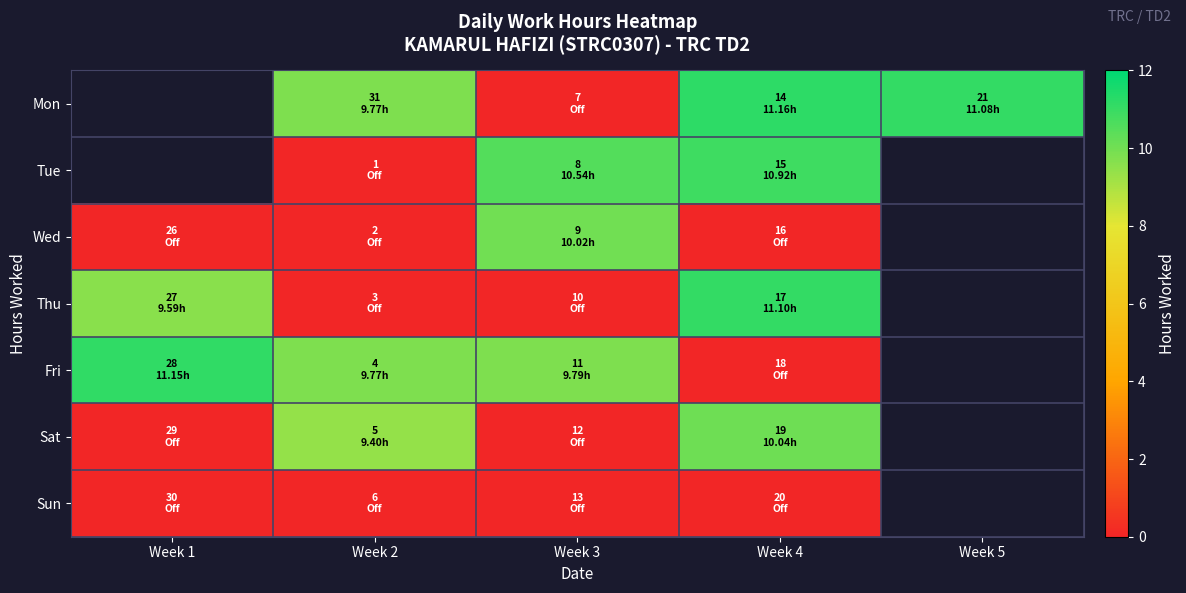

The Wed series shows 0.0 at Week 4. True or false?

True